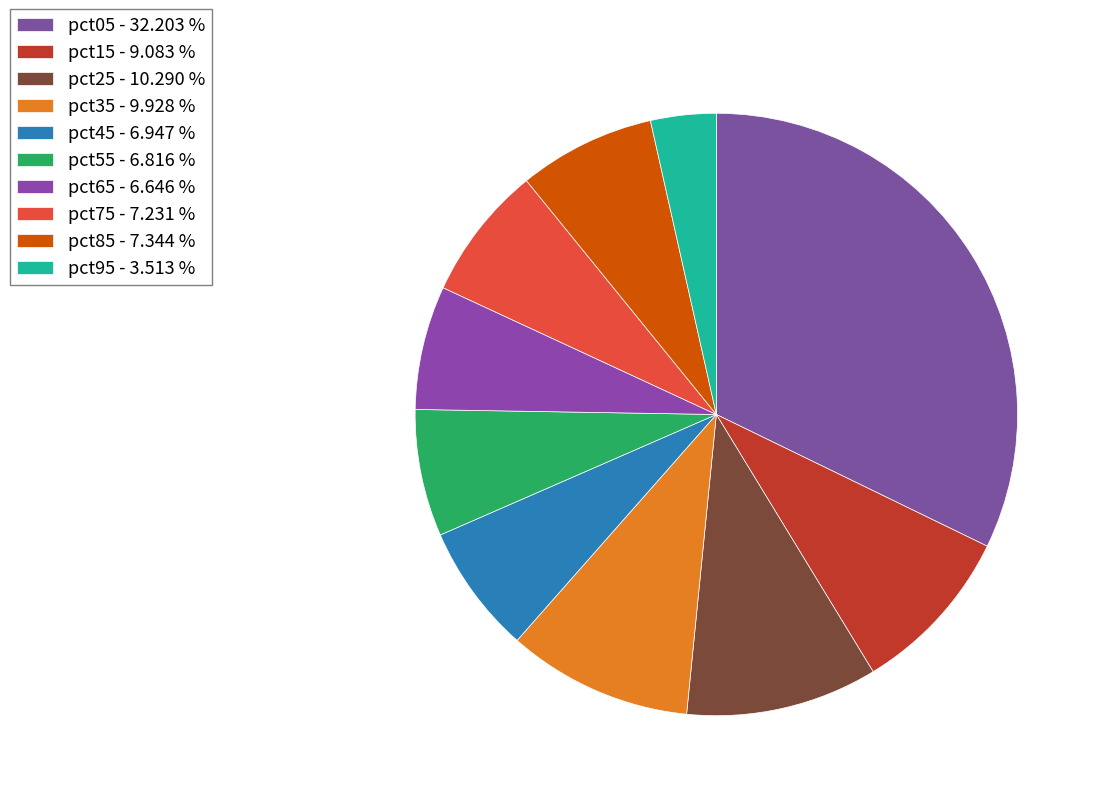

What percentage is the pct85 slice, to the nearest percent?

7%